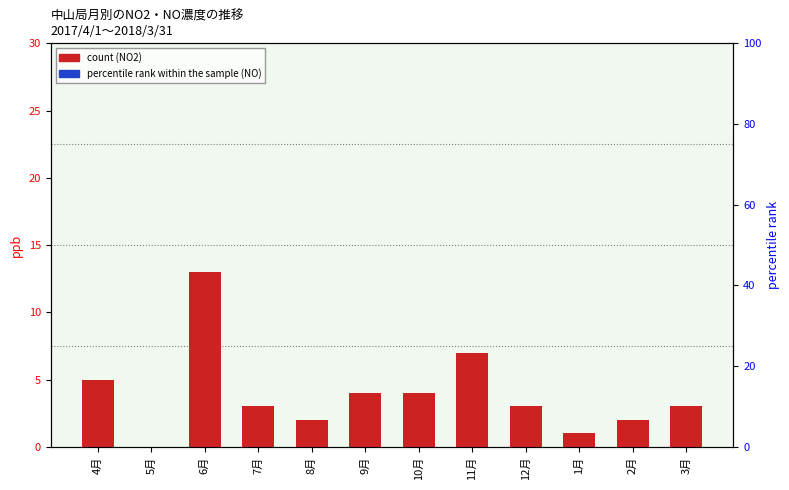

How many bars are there in each group?

2